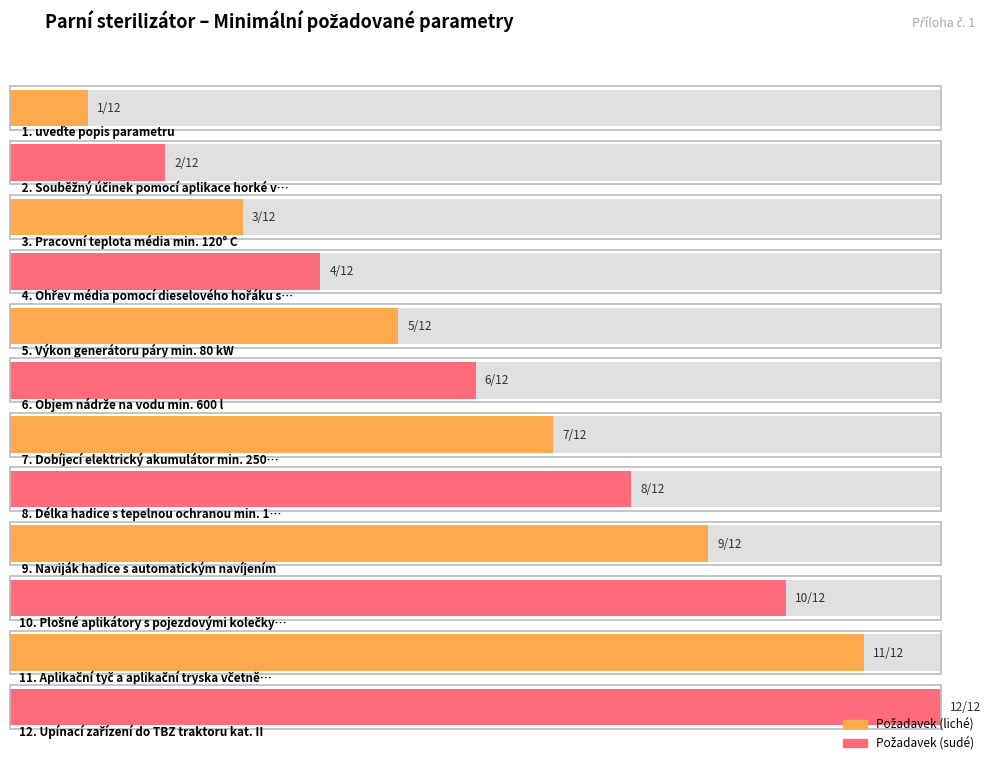

Where does the data first go above 7?

8